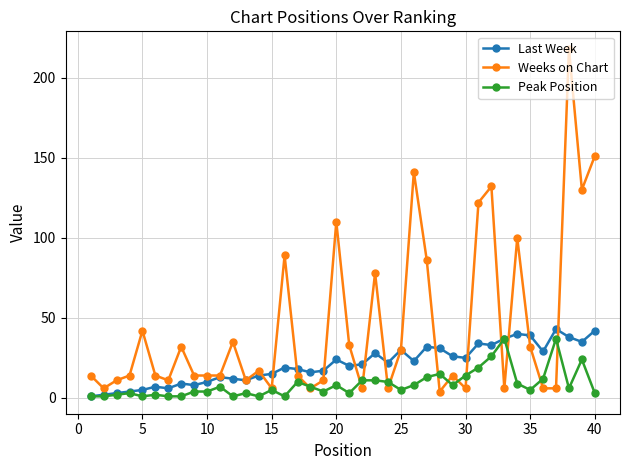

List the series in order of their overall mean, highest first.

Weeks on Chart, Last Week, Peak Position